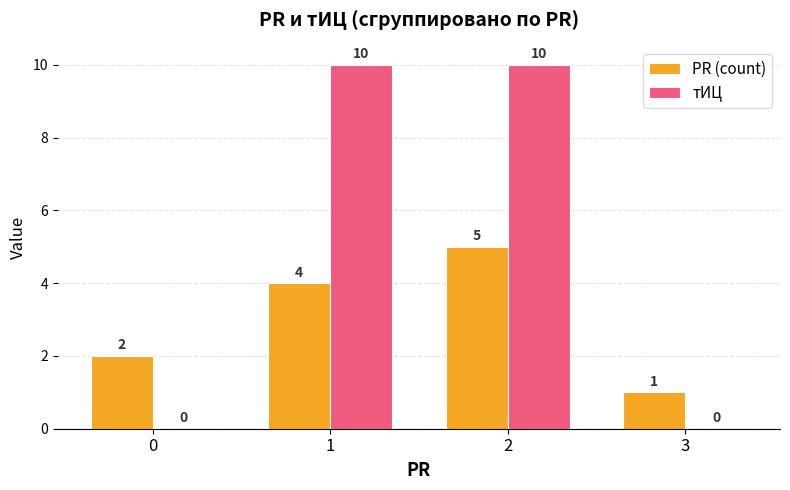

What is the difference between the PR (count) values at 2 and 3?

4